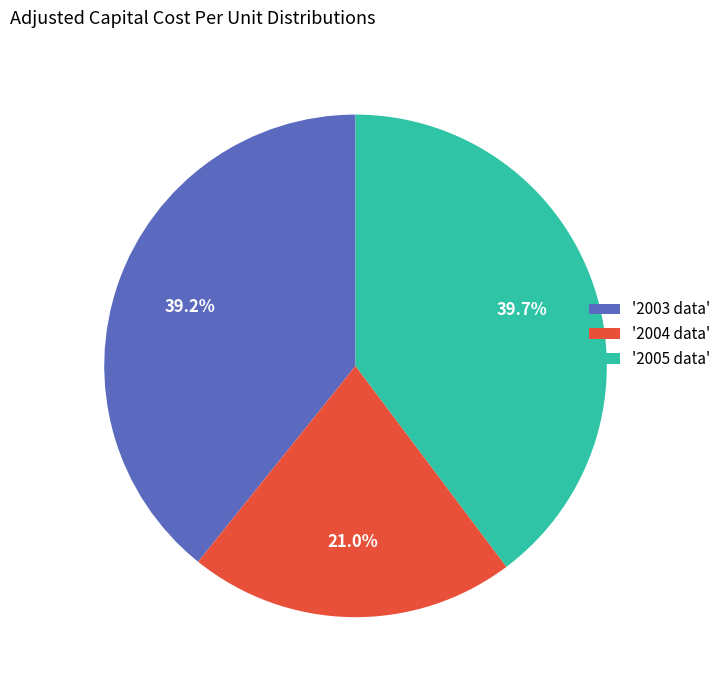

What percentage is NOT represented by '2005 data'?

60.3%